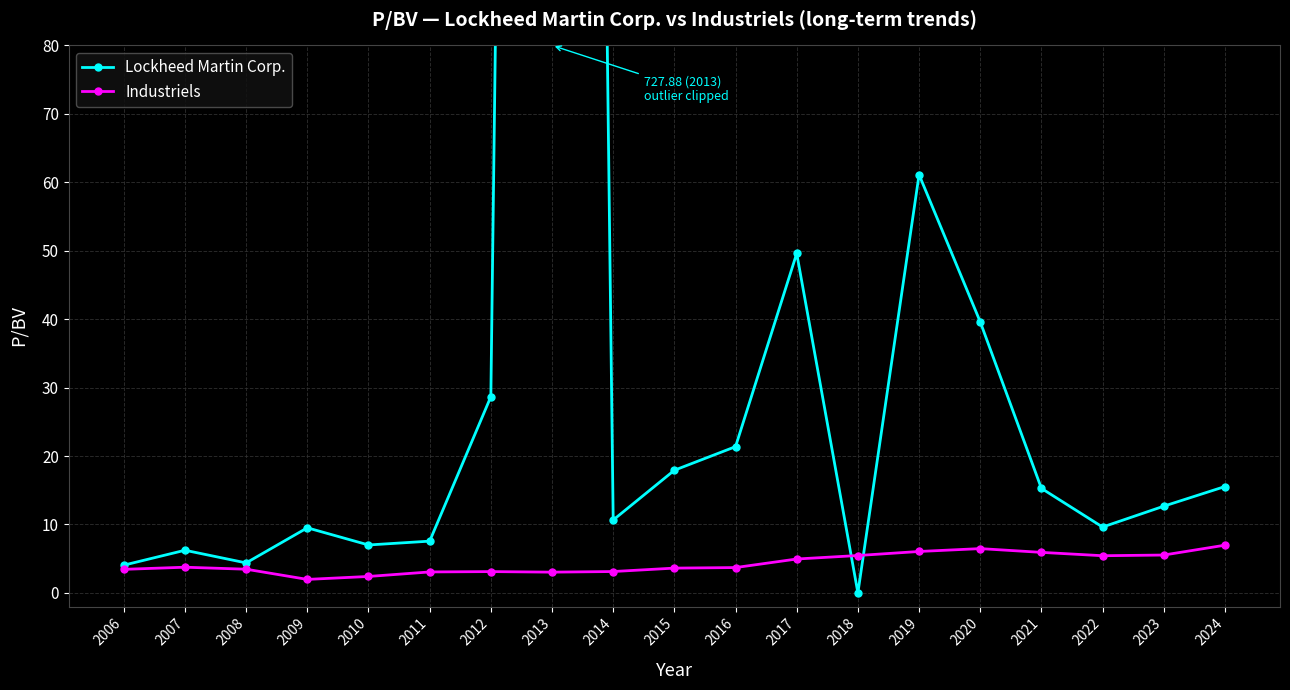

Which category has the highest value across all series?

2013